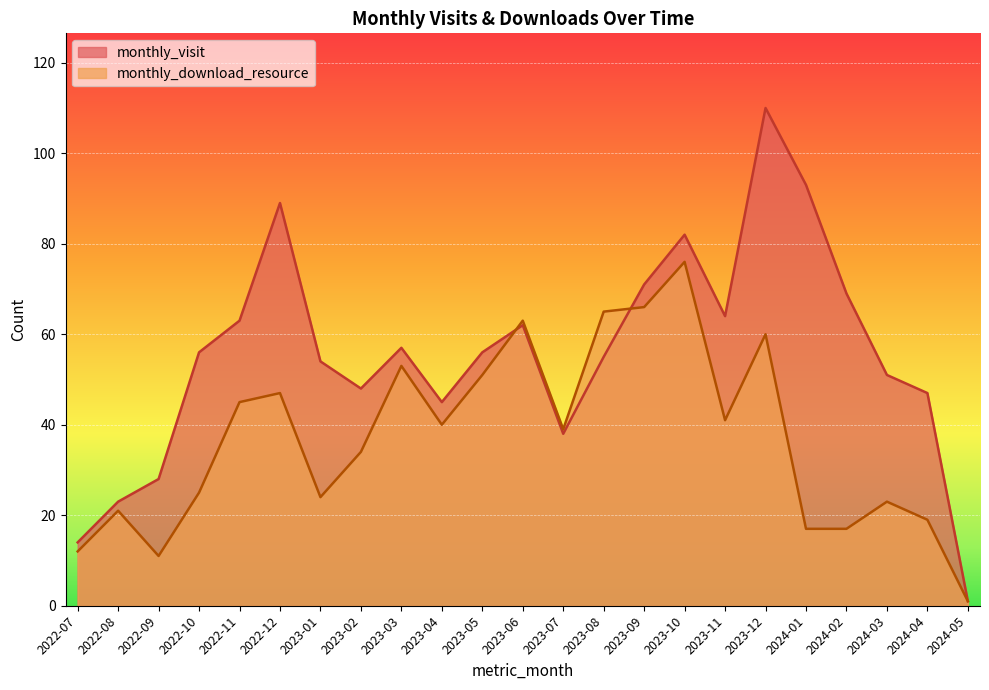

Which series has the widest spread of values?

monthly_visit